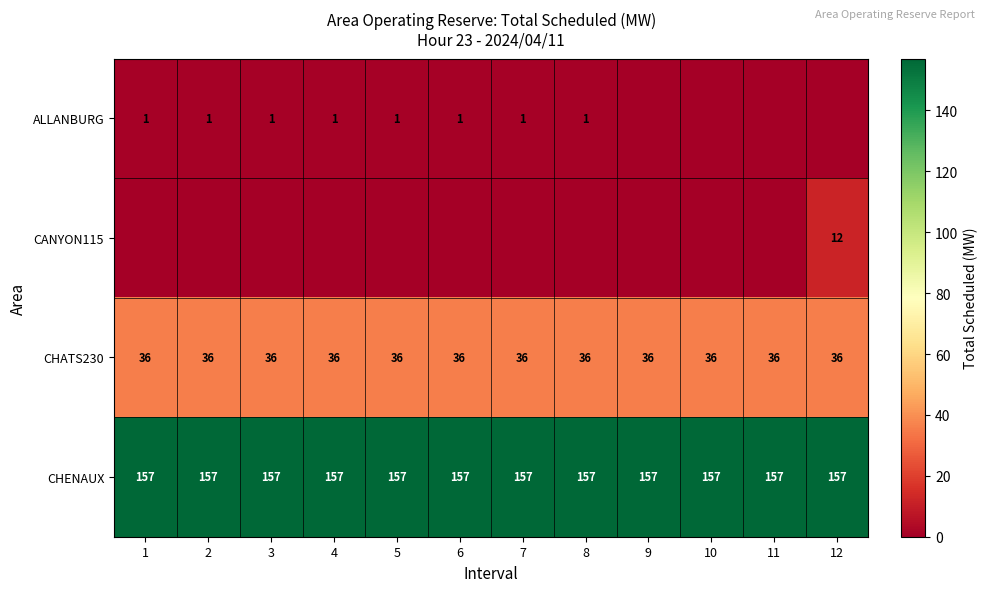

What is the maximum value shown in the chart?

157